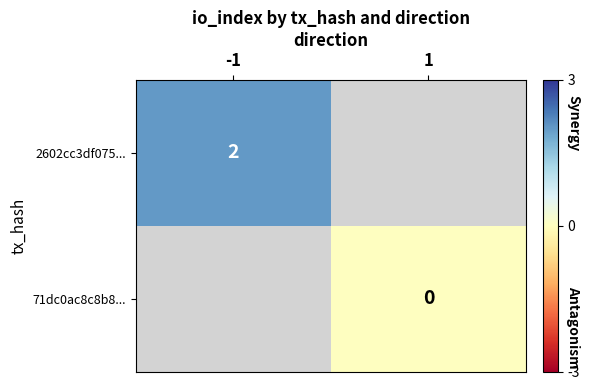

Is it true that 2602cc3df075... equals 2 at -1?

True